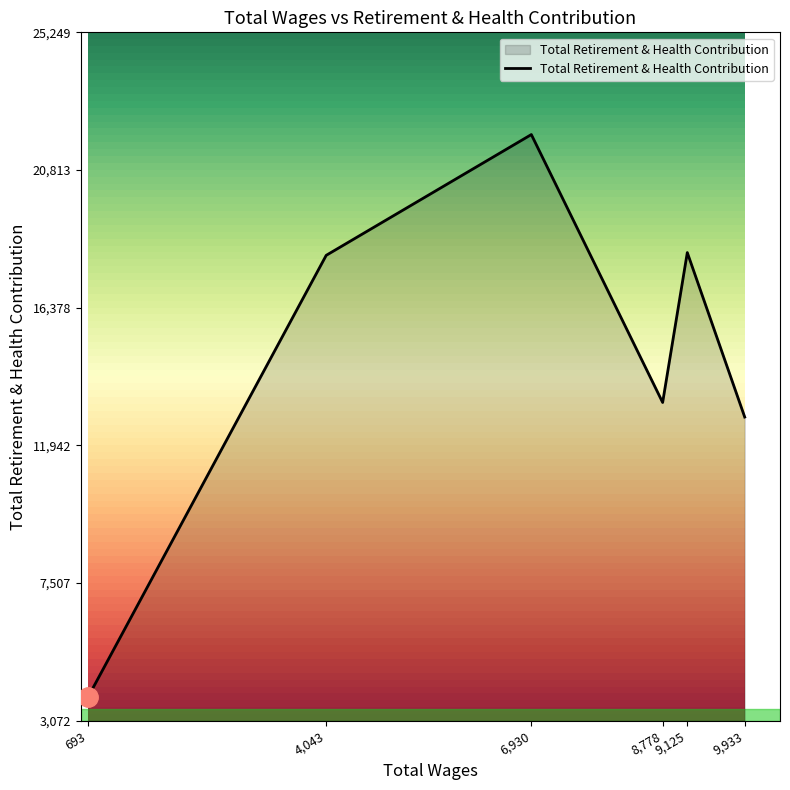

What is the average value?

14699